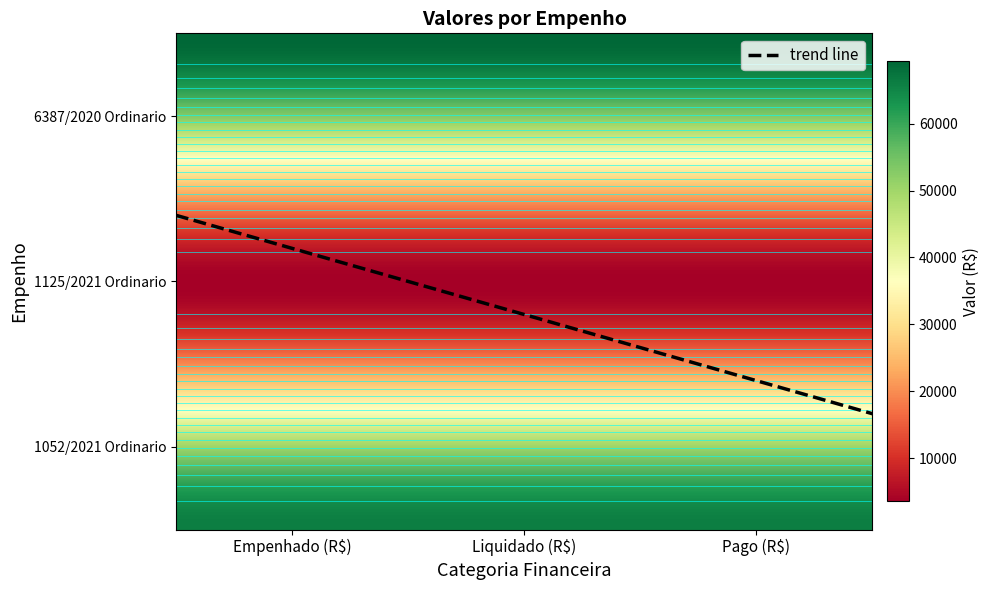

What is the approximate value of 6387/2020 Ordinario at Empenhado (R$)?

69298.0